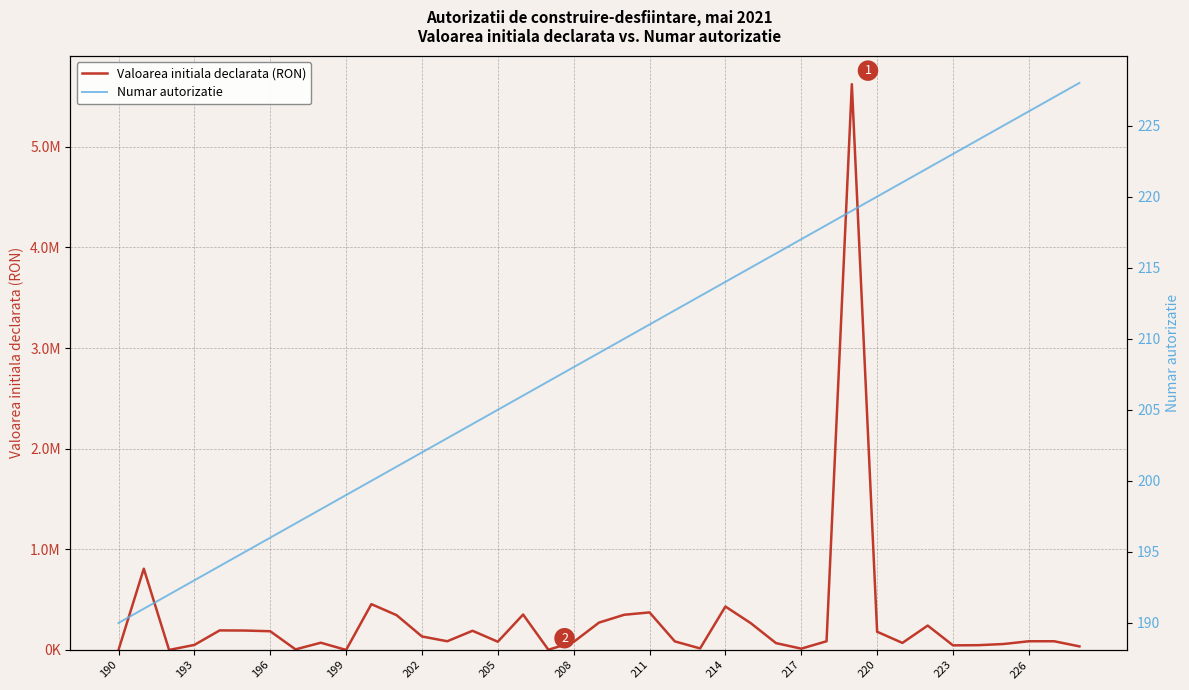

What value does the Valoarea initiala declarata (RON) series have at 38?

35444.0